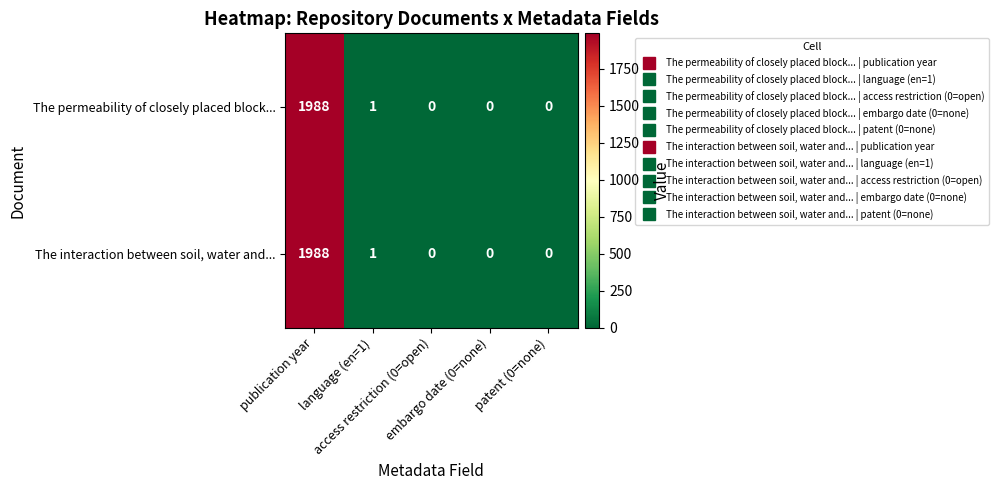

What is the maximum value for The interaction between soil, water and...?

1988